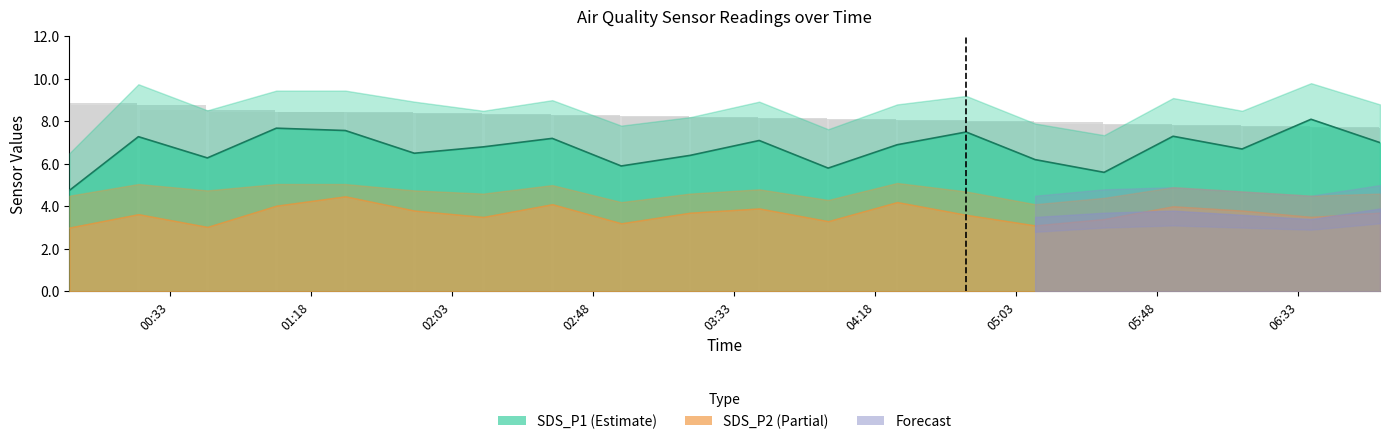

What is the label of the 14th bar from the right?

05:03